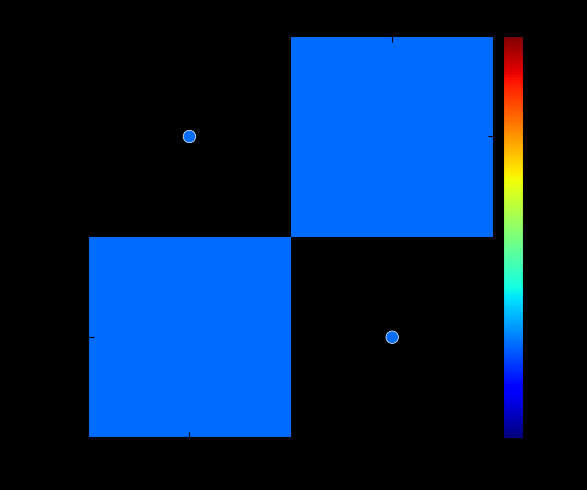

How many io_index values are between 0 and 1?

2